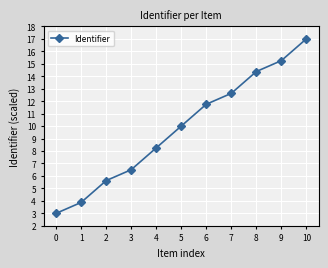

Rank the categories by value from lowest to highest.

0, 1, 2, 3, 4, 5, 6, 7, 8, 9, 10